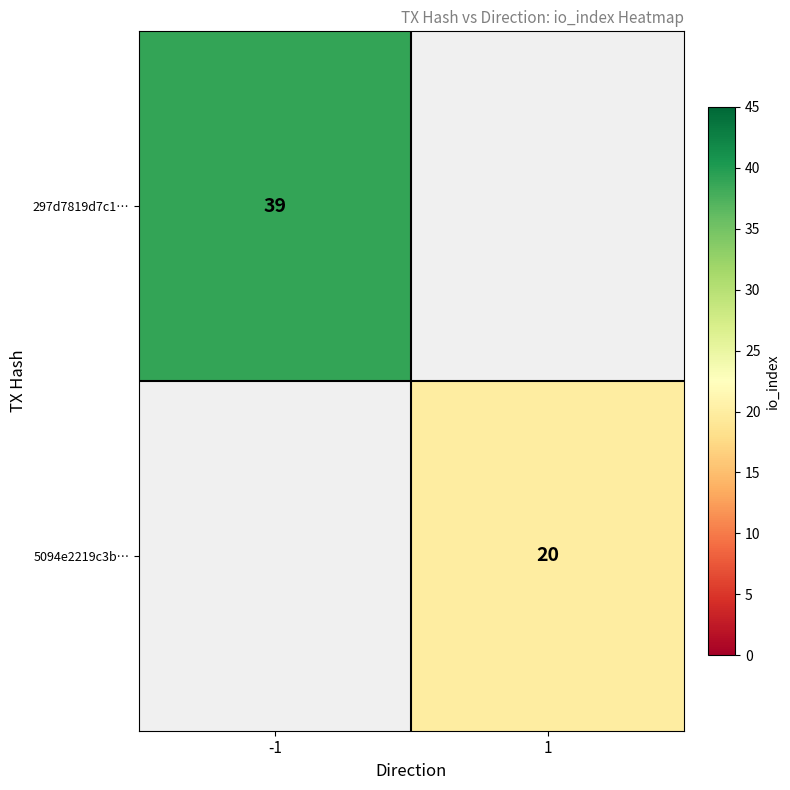

Which has a higher value, 1 or -1?

-1